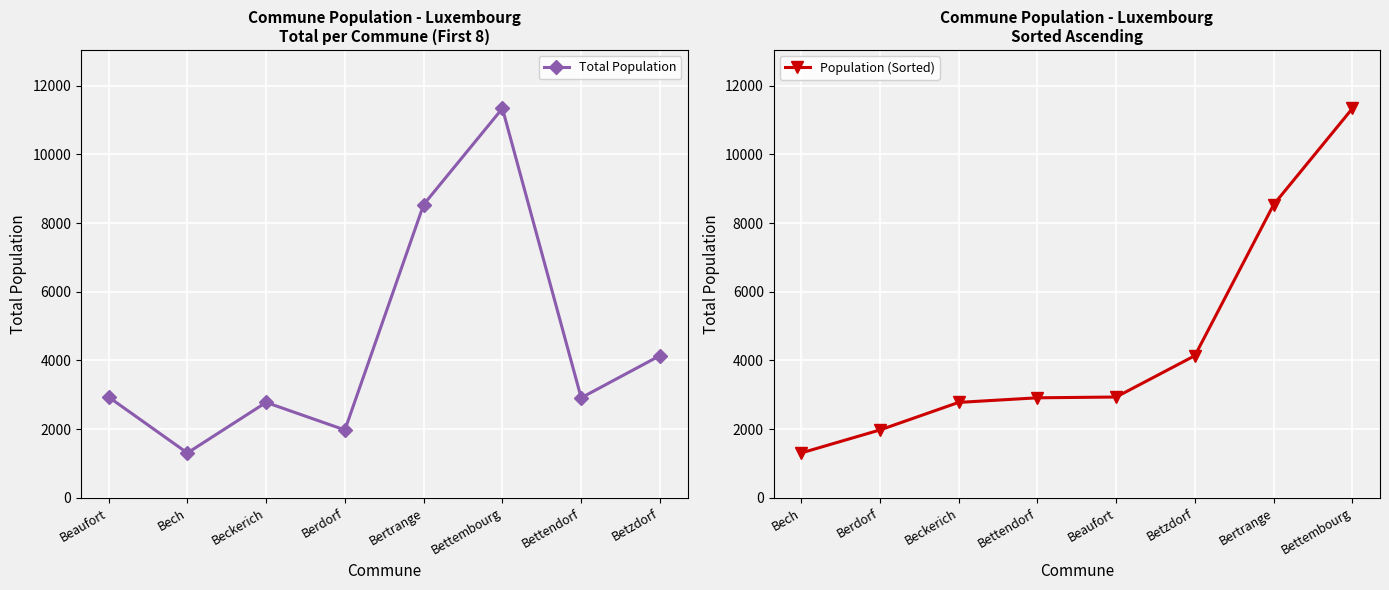

True or false: Population (Sorted) has more than 1 points higher than both neighbors.

False